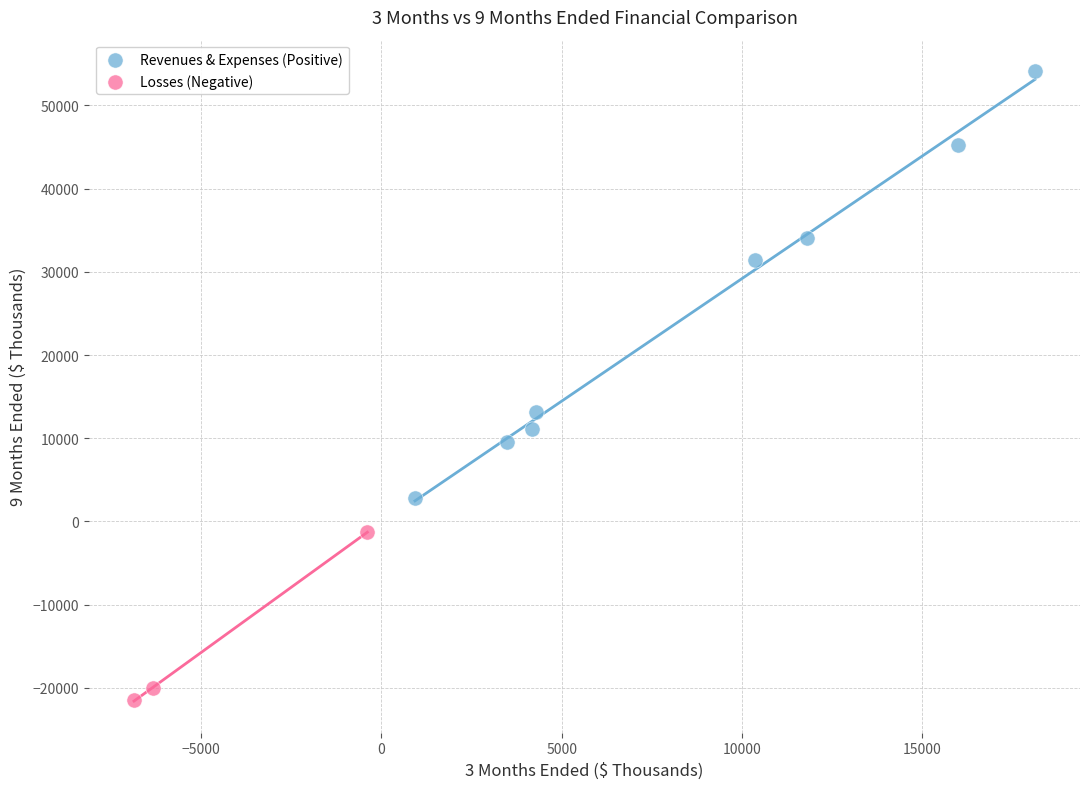

Which series reaches the minimum Y coordinate?

Losses (Negative)